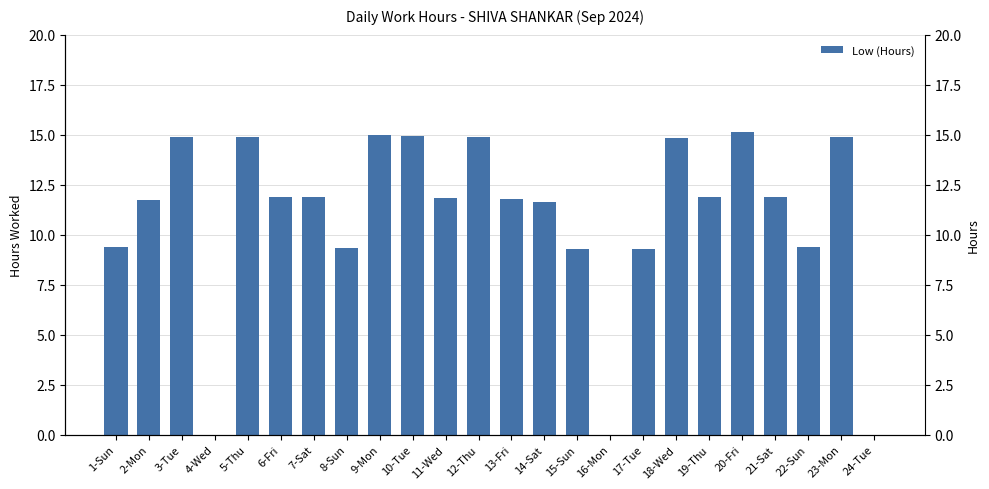

Rank the categories by value from highest to lowest.

20-Fri, 9-Mon, 10-Tue, 12-Thu, 5-Thu, 3-Tue, 23-Mon, 18-Wed, 7-Sat, 19-Thu, 6-Fri, 21-Sat, 11-Wed, 13-Fri, 2-Mon, 14-Sat, 22-Sun, 1-Sun, 8-Sun, 15-Sun, 17-Tue, 4-Wed, 16-Mon, 24-Tue